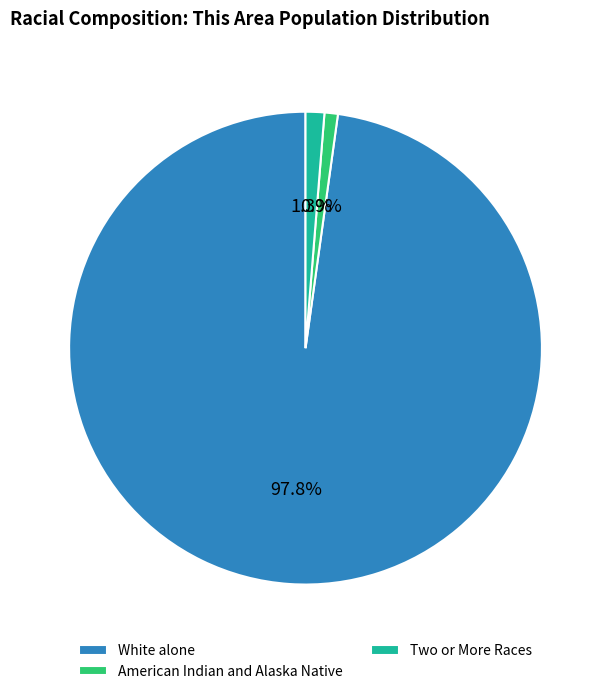

What is the largest slice in the pie chart?

White alone